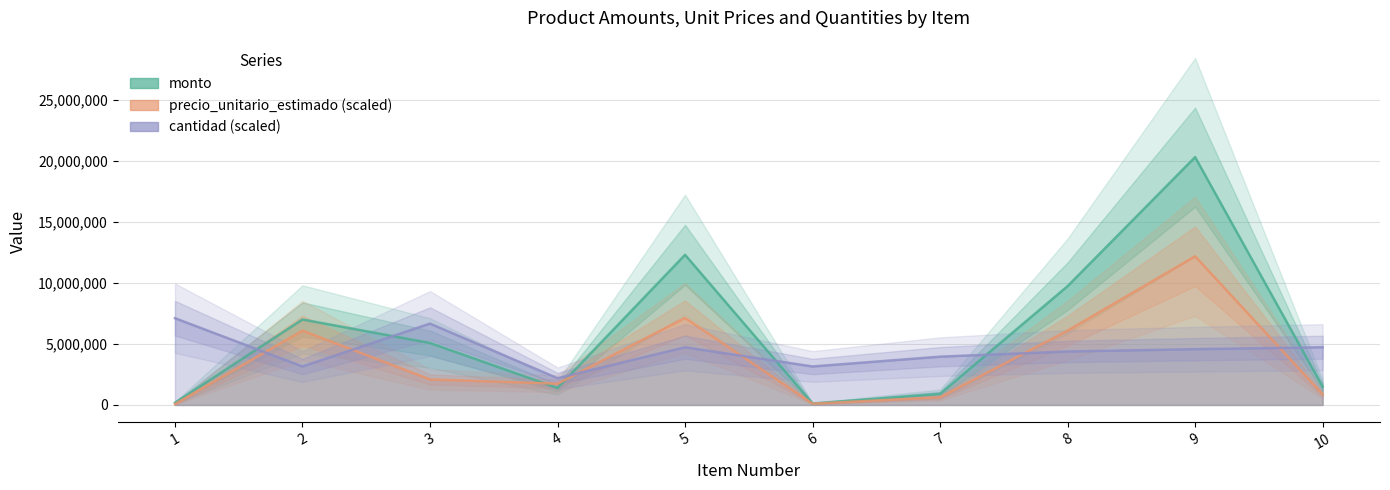

What is the difference between the monto values at 3 and 10?

3576000.0